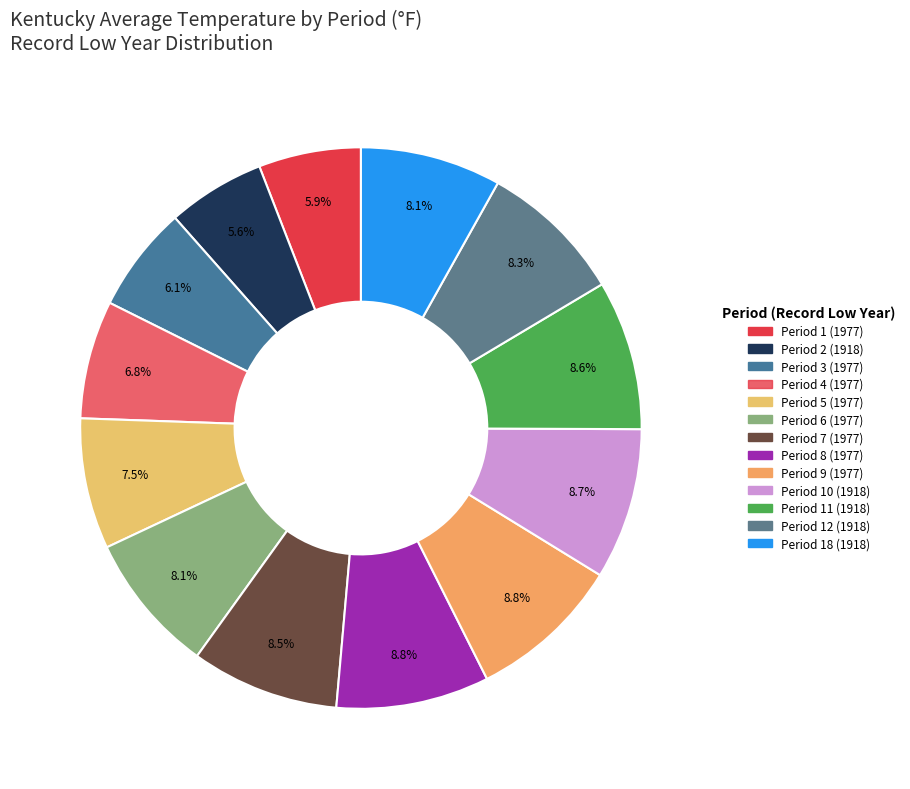

How many segments does this pie chart have?

13